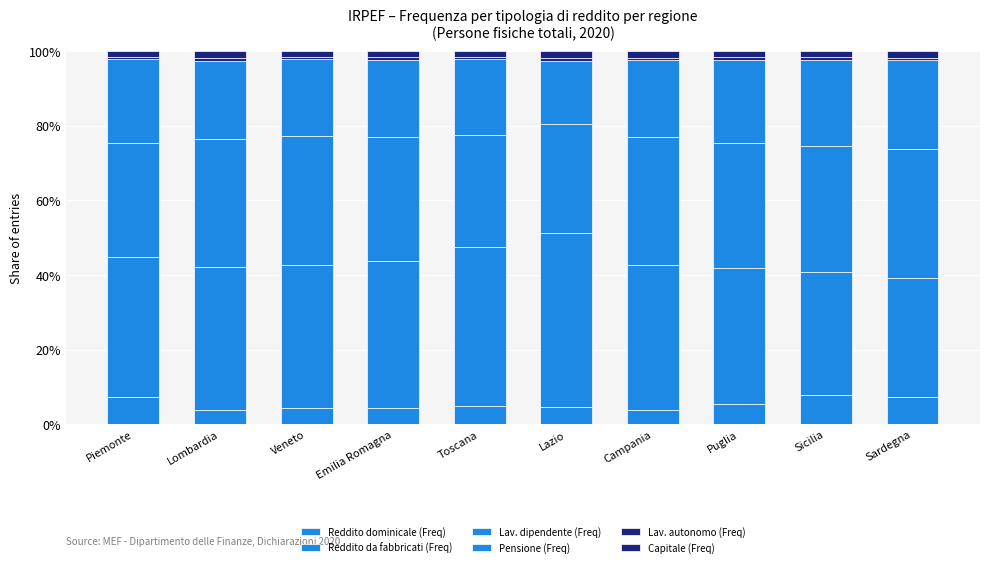

Rank the categories by Reddito da fabbricati (Freq) value from lowest to highest.

Sardegna, Sicilia, Puglia, Piemonte, Veneto, Lombardia, Campania, Emilia Romagna, Toscana, Lazio